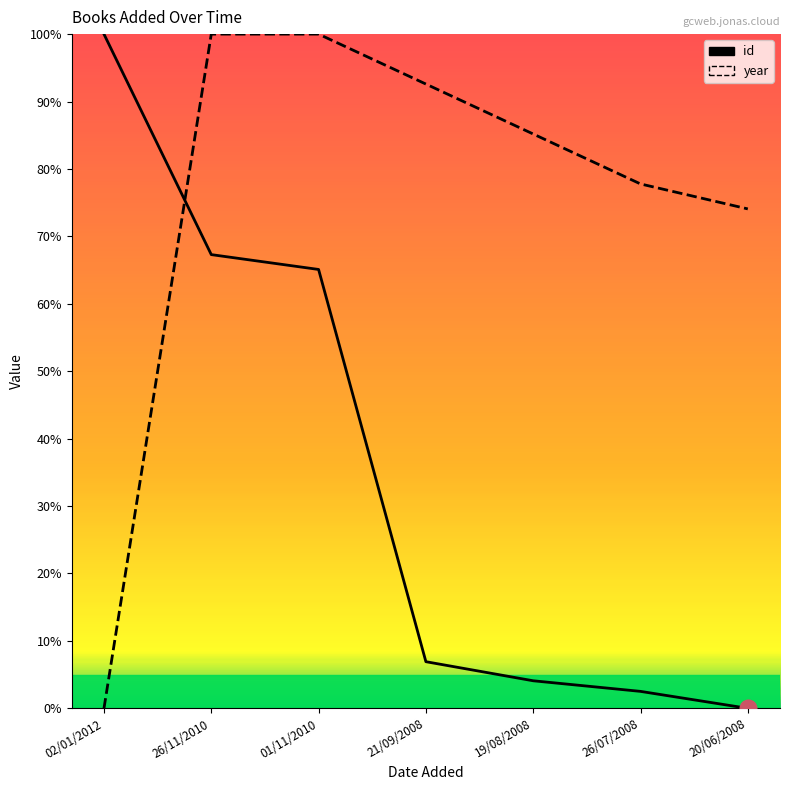

Rank the series by their maximum value, from lowest to highest.

id, year